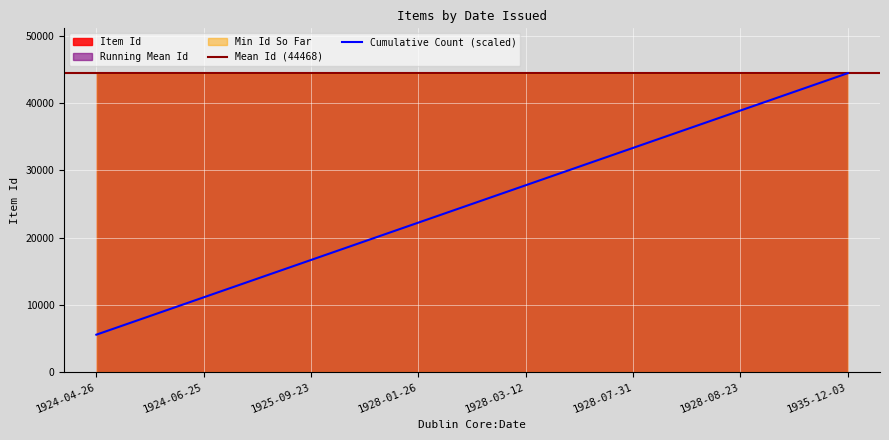

At which category does the chart reach its minimum across all series?

1935-12-03